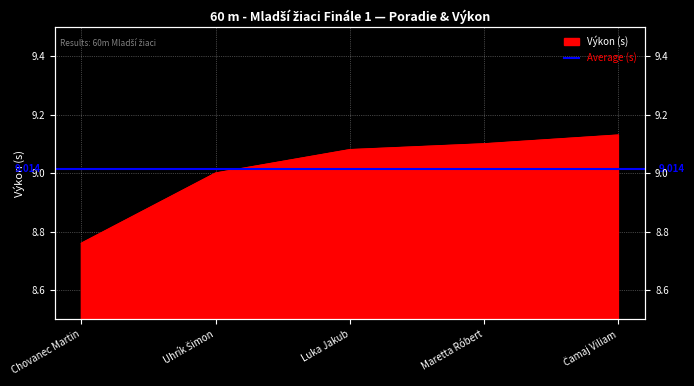

At which category does the chart reach its minimum across all series?

Chovanec Martin